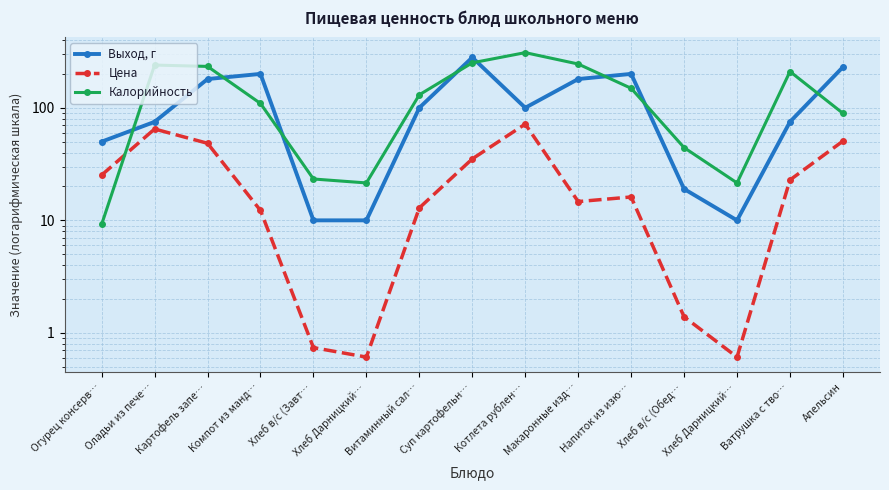

What is the label of the 2nd point from the right?

Ватрушка с тво…